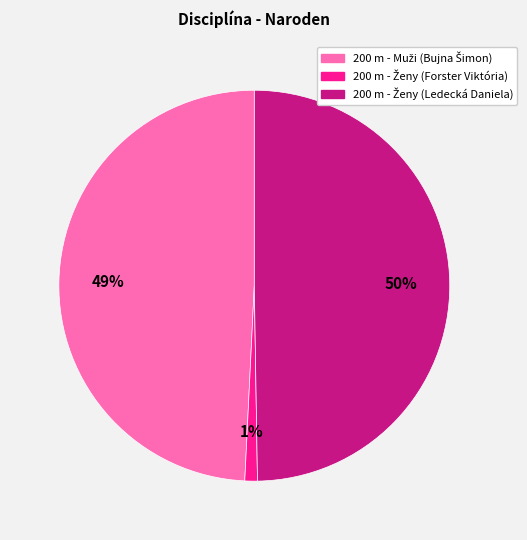

To the nearest percent, what is the average slice percentage?

33%